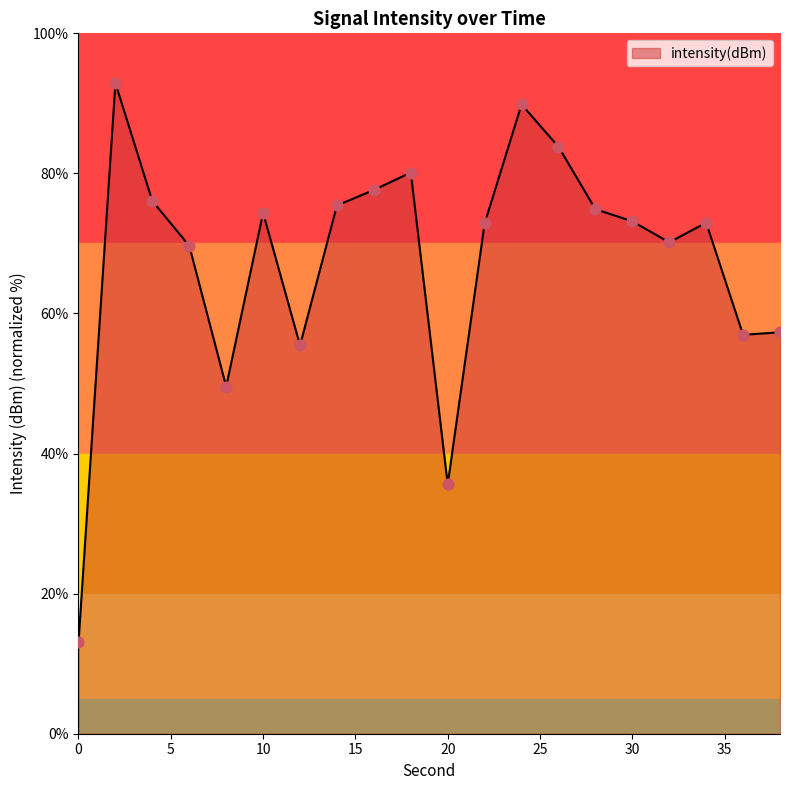

What is the ratio of the value at 16 to the value at 24?

0.9